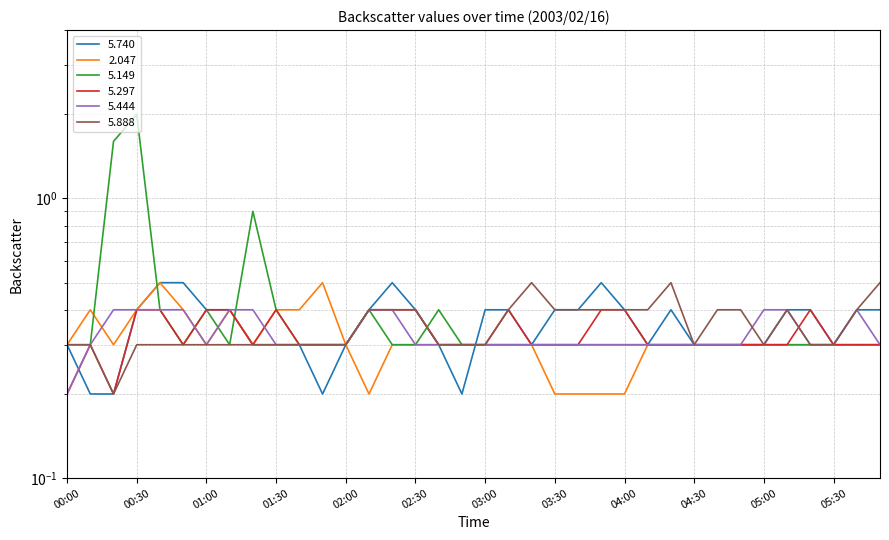

Reading right to left, extract all data points from this chart.

5.740: 0.4	0.4	0.3	0.4	0.4	0.3	0.3	0.3	0.3	0.4	0.3	0.4	0.5	0.4	0.4	0.3	0.4	0.4	0.2	0.3	0.4	0.5	0.4	0.3	0.2	0.3	0.3	0.3	0.4	0.4	0.5	0.5	0.4	0.2	0.2	0.3
2.047: 0.3	0.3	0.3	0.3	0.3	0.3	0.3	0.3	0.3	0.3	0.3	0.2	0.2	0.2	0.2	0.3	0.3	0.3	0.3	0.3	0.3	0.3	0.2	0.3	0.5	0.4	0.4	0.3	0.4	0.3	0.4	0.5	0.4	0.3	0.4	0.3
5.149: 0.3	0.3	0.3	0.3	0.3	0.3	0.3	0.3	0.3	0.3	0.3	0.3	0.3	0.3	0.3	0.3	0.3	0.3	0.3	0.4	0.3	0.3	0.4	0.3	0.3	0.3	0.4	0.9	0.3	0.4	0.3	0.4	2.0	1.6	0.3	0.3
5.297: 0.3	0.3	0.3	0.4	0.3	0.3	0.3	0.3	0.3	0.3	0.3	0.4	0.4	0.3	0.3	0.3	0.4	0.3	0.3	0.3	0.4	0.4	0.4	0.3	0.3	0.3	0.4	0.3	0.4	0.4	0.3	0.4	0.4	0.2	0.3	0.2
5.444: 0.3	0.4	0.3	0.3	0.4	0.4	0.3	0.3	0.3	0.3	0.3	0.3	0.3	0.3	0.3	0.3	0.3	0.3	0.3	0.3	0.3	0.4	0.4	0.3	0.3	0.3	0.3	0.4	0.4	0.3	0.4	0.4	0.4	0.4	0.3	0.2
5.888: 0.5	0.4	0.3	0.3	0.4	0.3	0.4	0.4	0.3	0.5	0.4	0.4	0.4	0.4	0.4	0.5	0.4	0.3	0.3	0.3	0.4	0.4	0.4	0.3	0.3	0.3	0.3	0.3	0.3	0.3	0.3	0.3	0.3	0.2	0.3	0.3